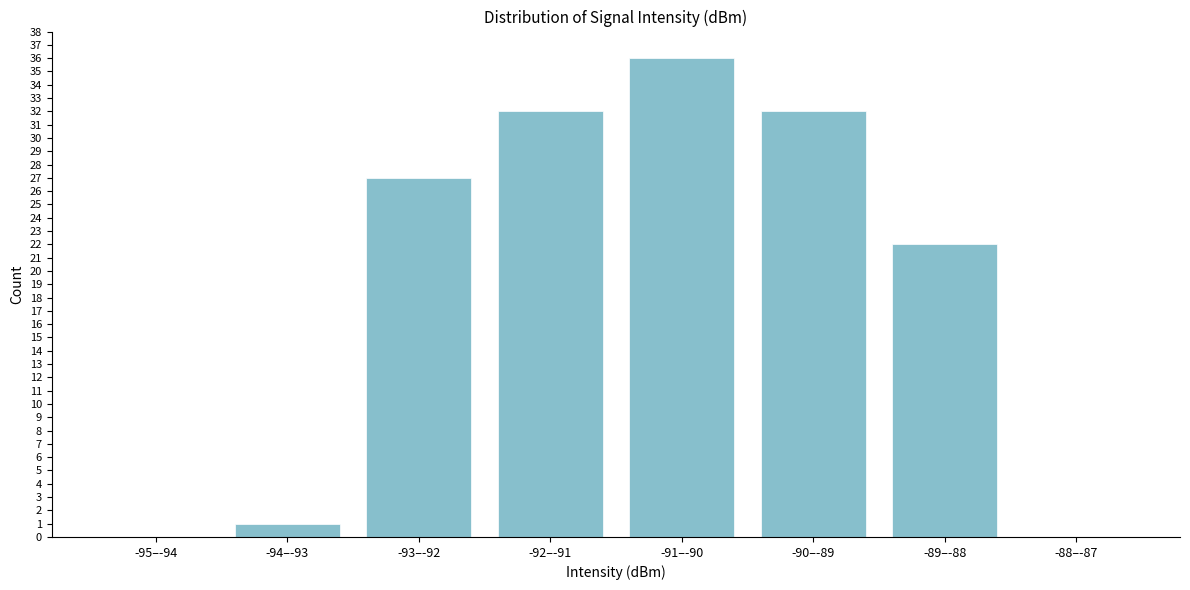

Reading left to right, transcribe all the data shown in this chart.

-95–-94=0	-94–-93=1	-93–-92=27	-92–-91=32	-91–-90=36	-90–-89=32	-89–-88=22	-88–-87=0